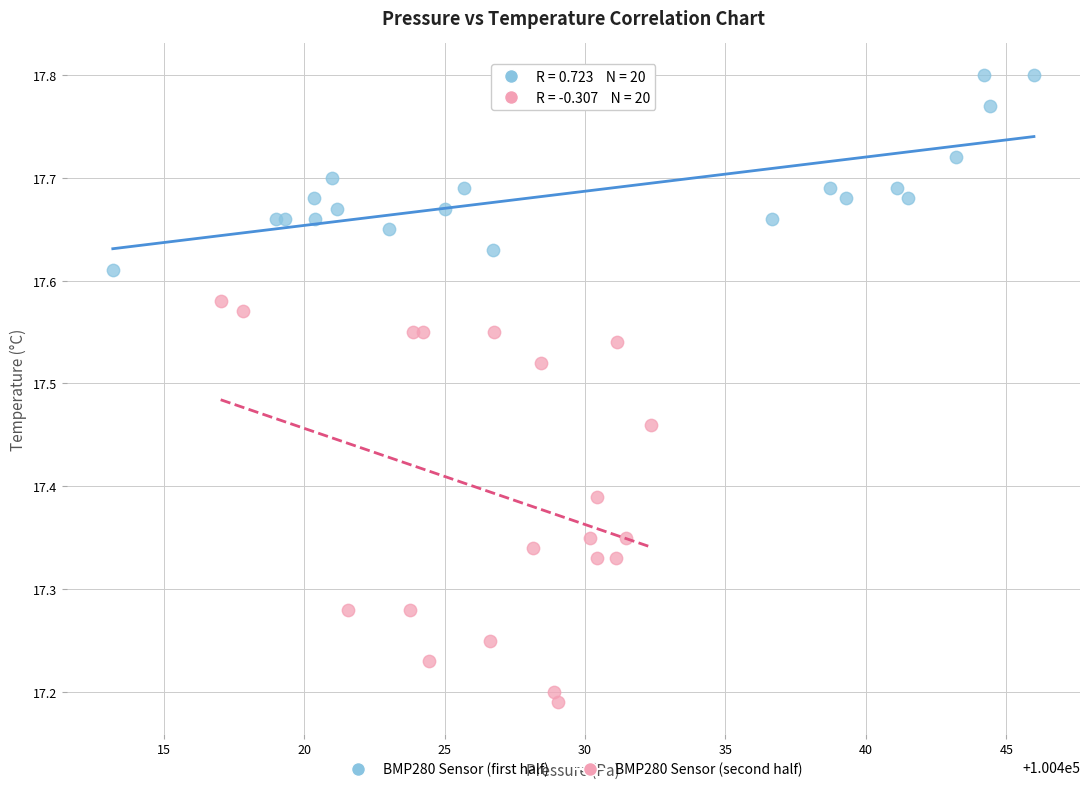

Which series reaches the minimum Y coordinate?

BMP280 Sensor (second half)